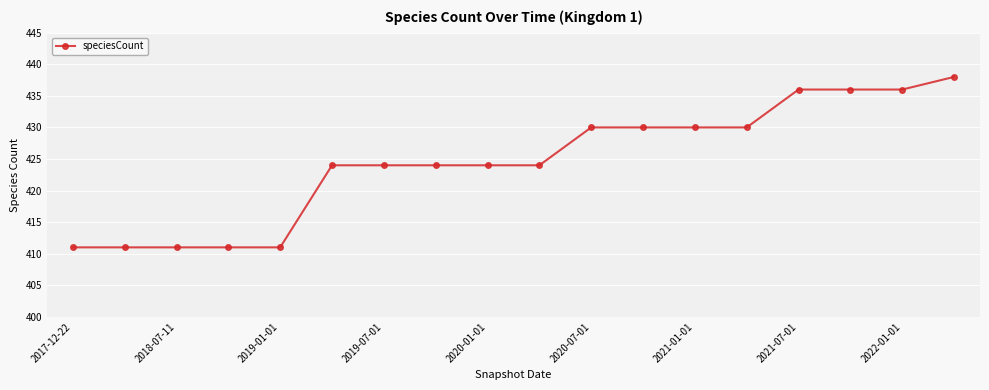

What is the difference between the second highest and second lowest values?

25